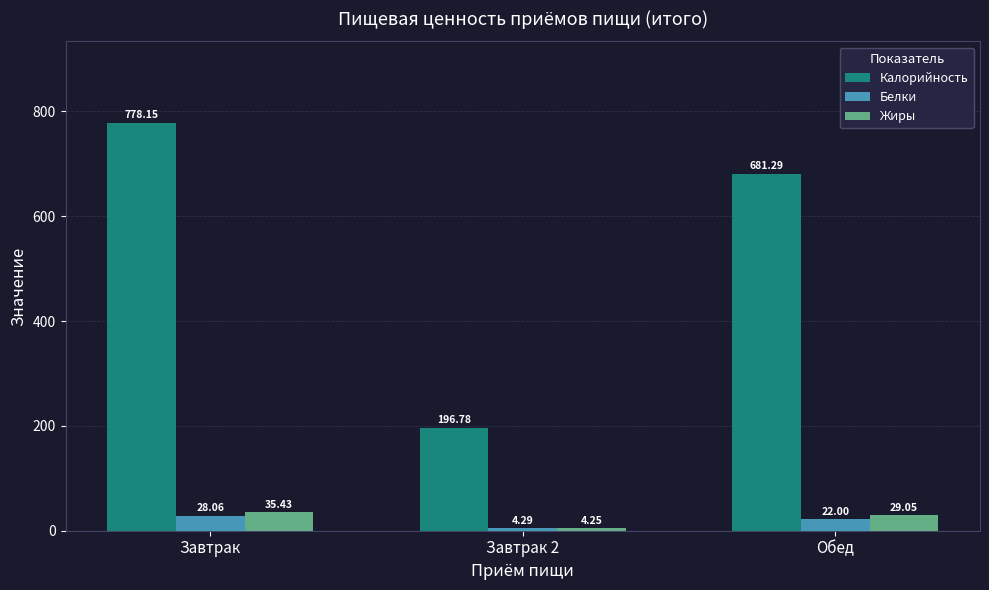

What is the sum of all Жиры values?

68.7